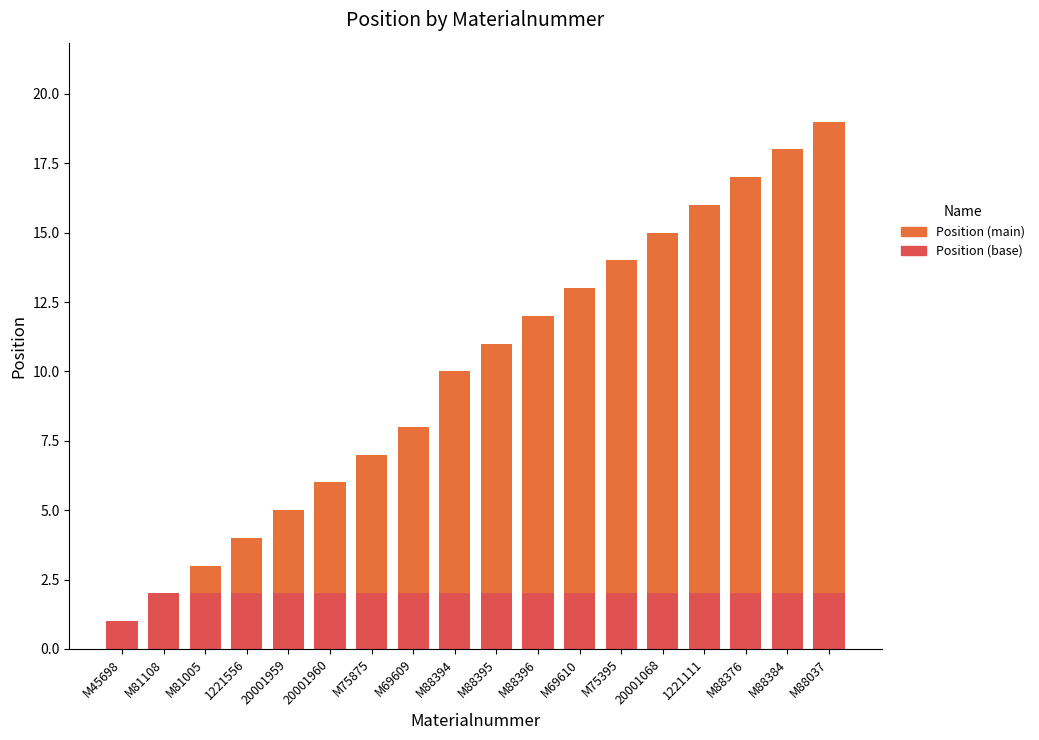

The Position (main) series shows 1 at M81005. True or false?

True